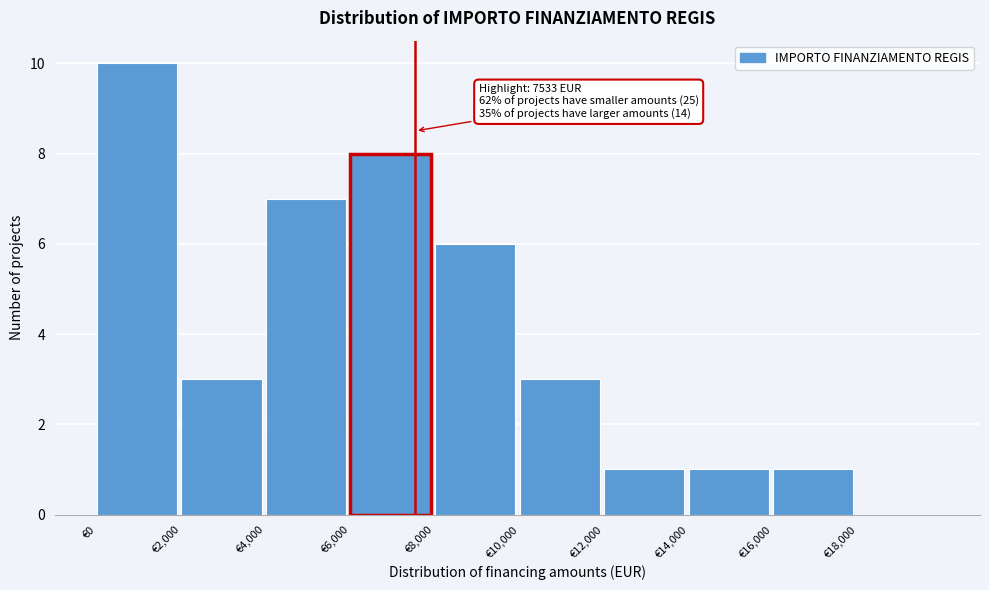

Over which range of the x-axis is the bar tallest?

0 to 2000